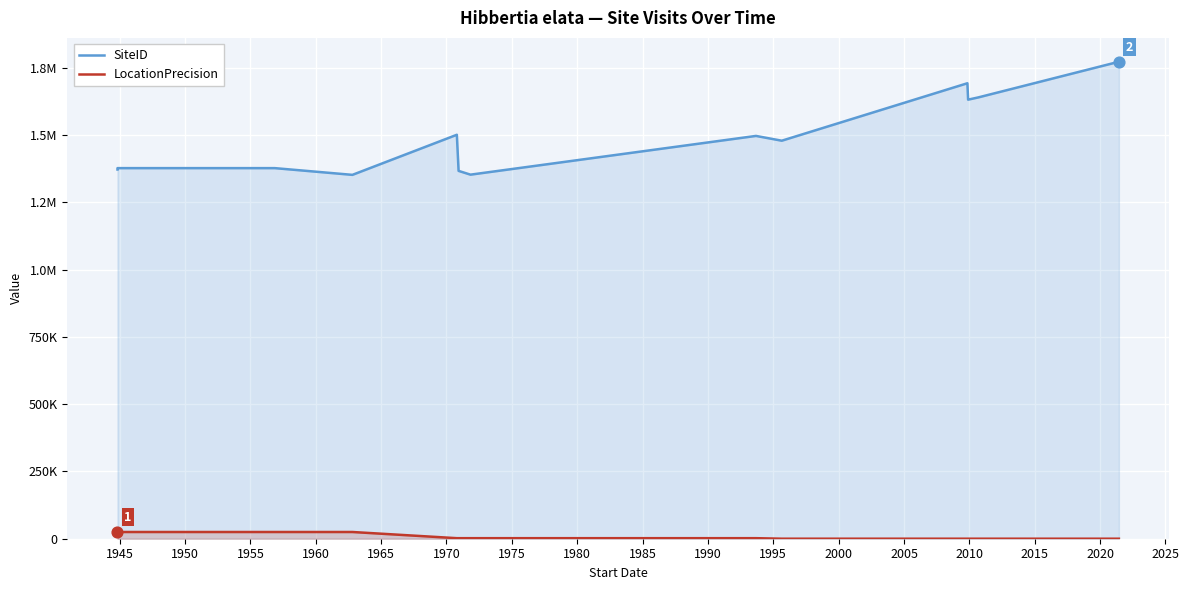

Which series has the largest Y range (max minus min)?

SiteID